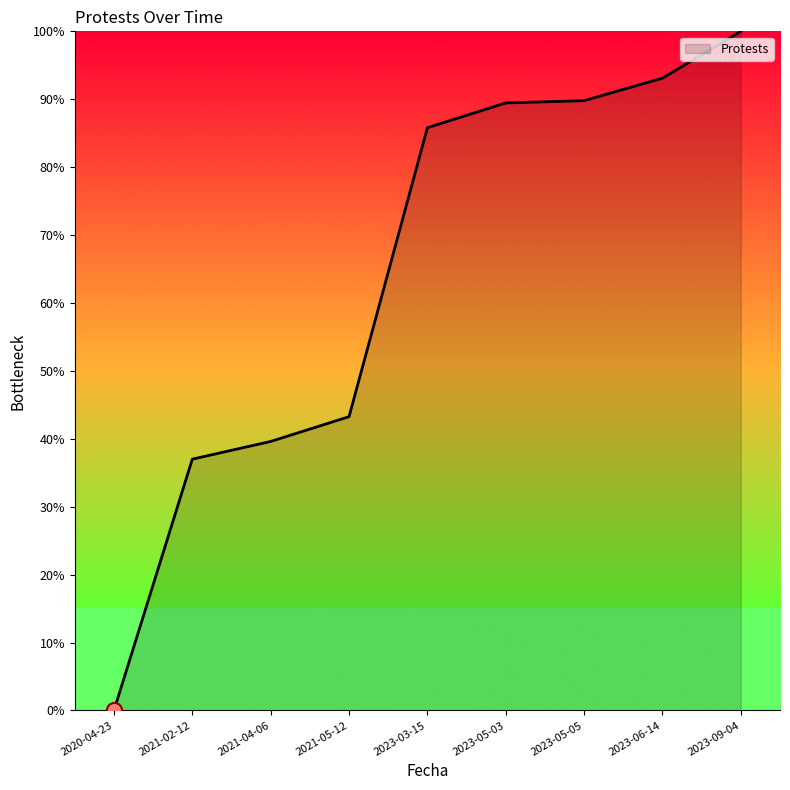

What is the ratio of the value at 2023-06-14 to the value at 2021-05-12?

2.2